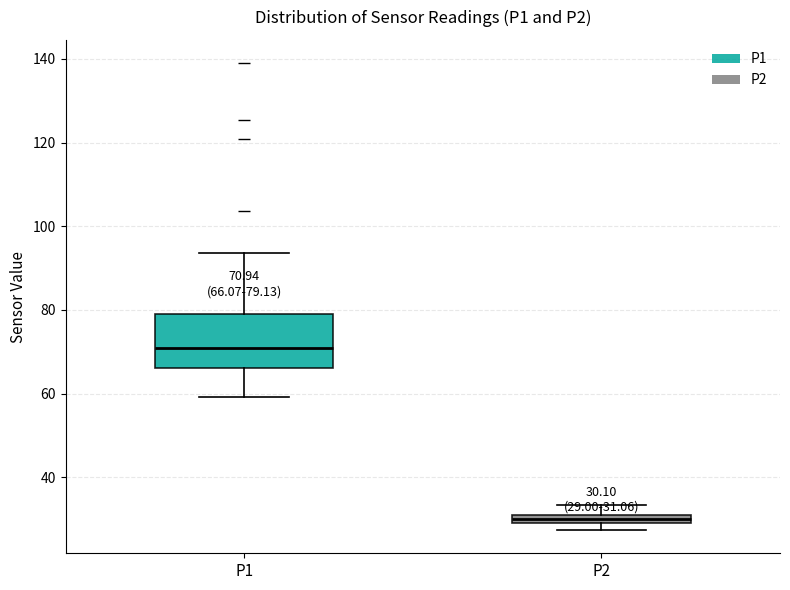

Which box has the lowest median line?

P2